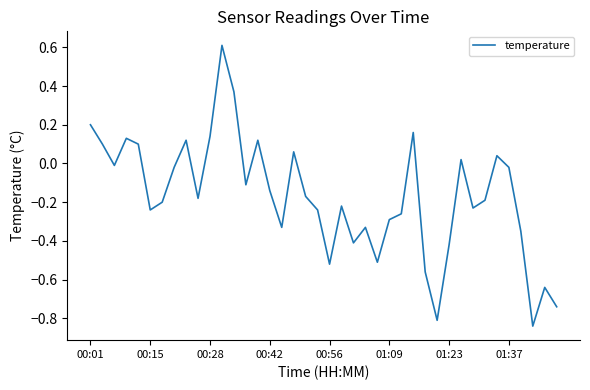

What is the maximum value shown in the chart?

0.6